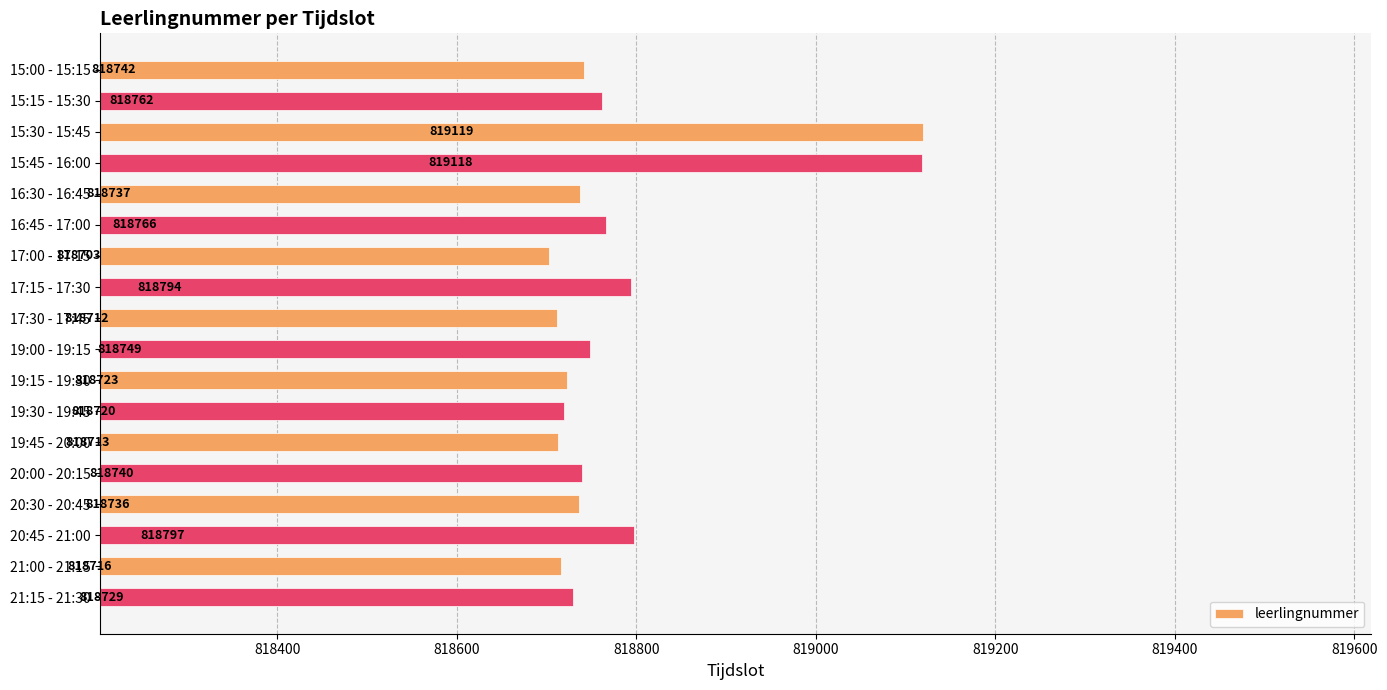

Approximately how many times larger is the value at 20:30 - 20:45 compared to 20:45 - 21:00?

1.0